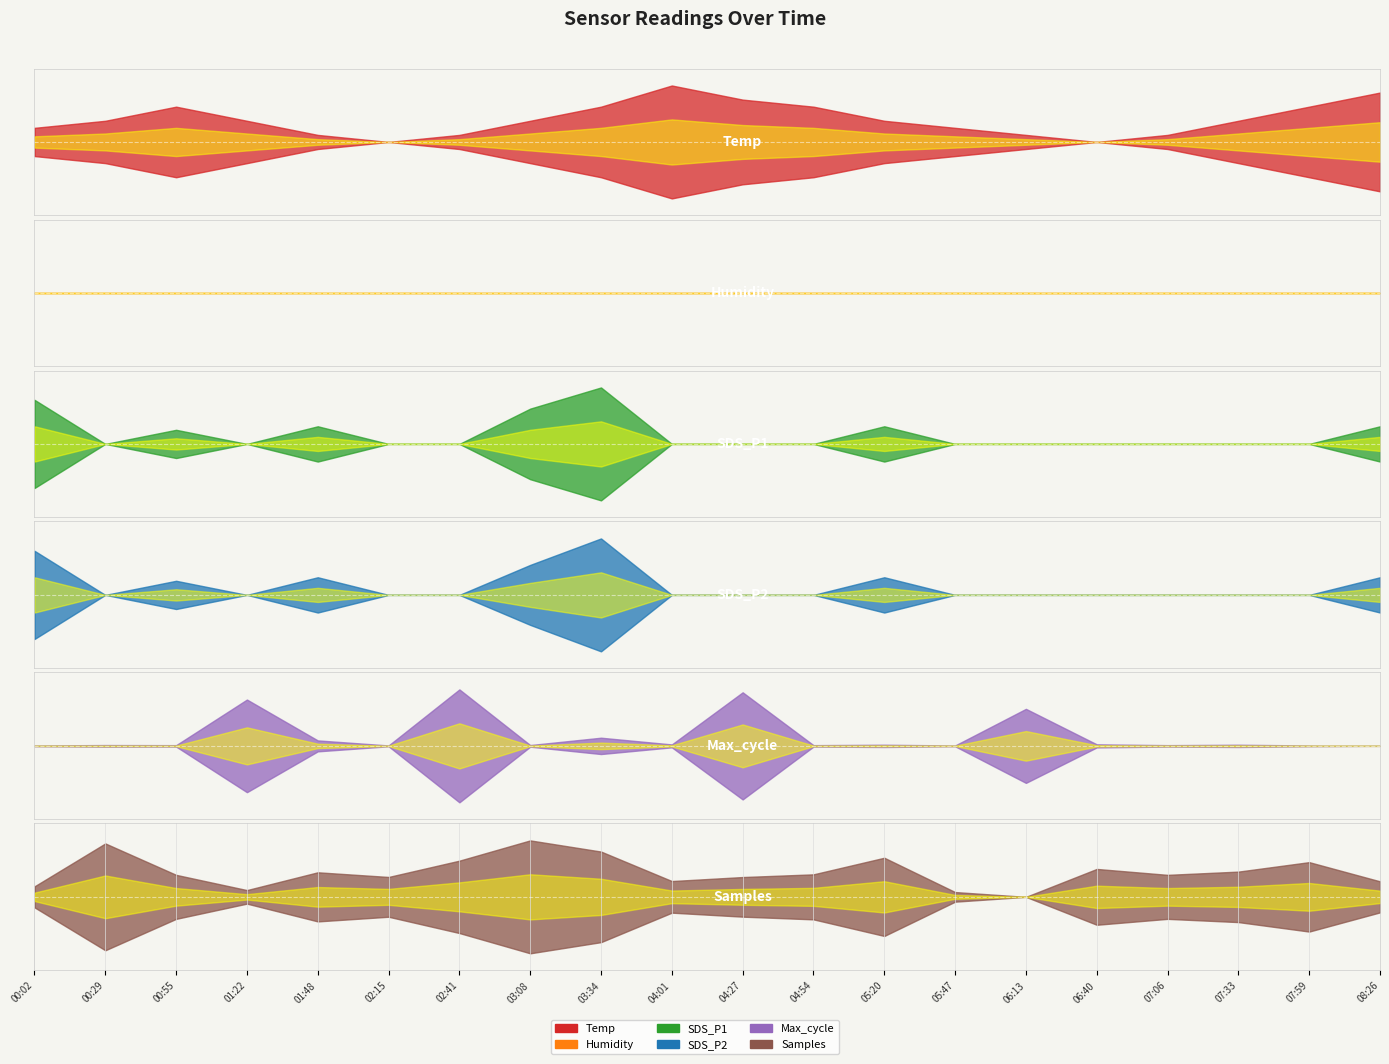

At which label is Max_cycle closest to 20309?

06:13